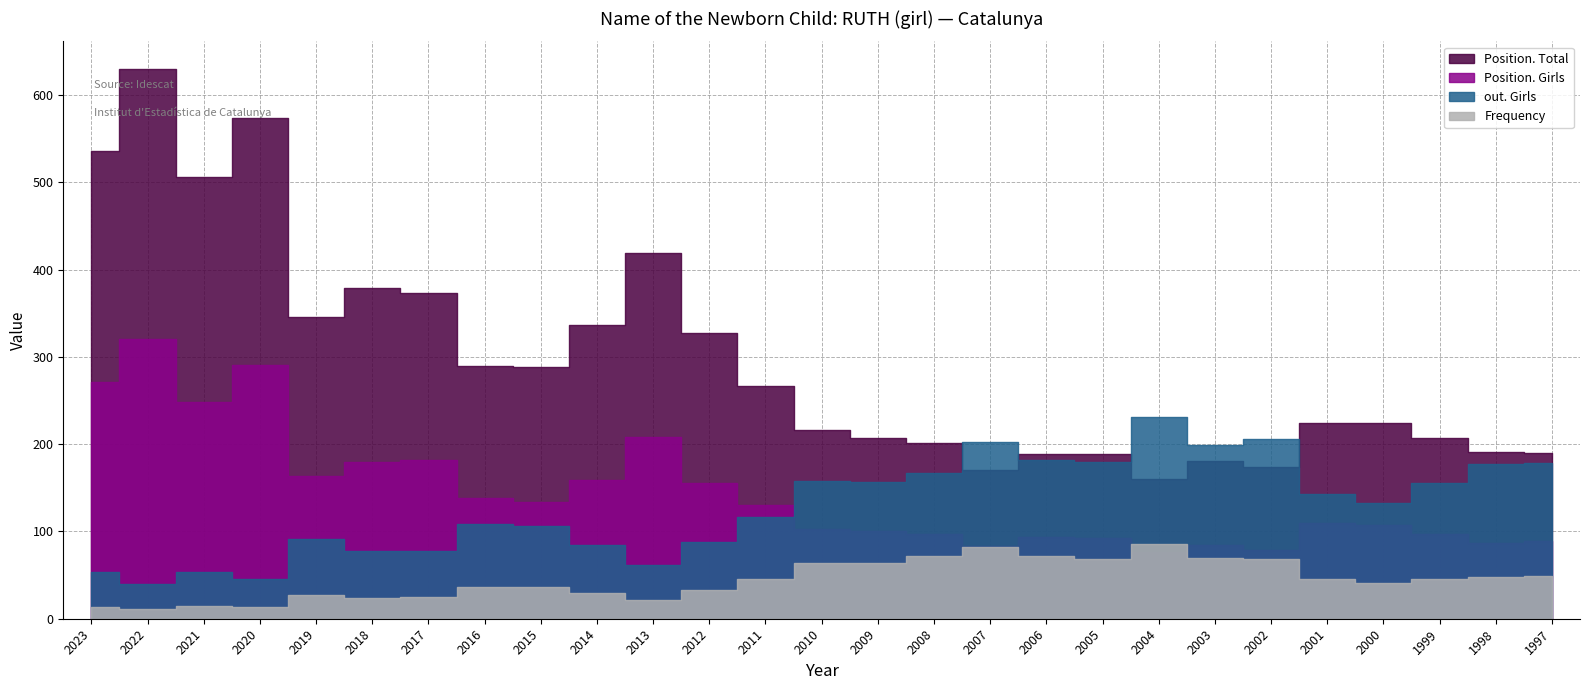

Does the chart have visible grid lines?

Yes